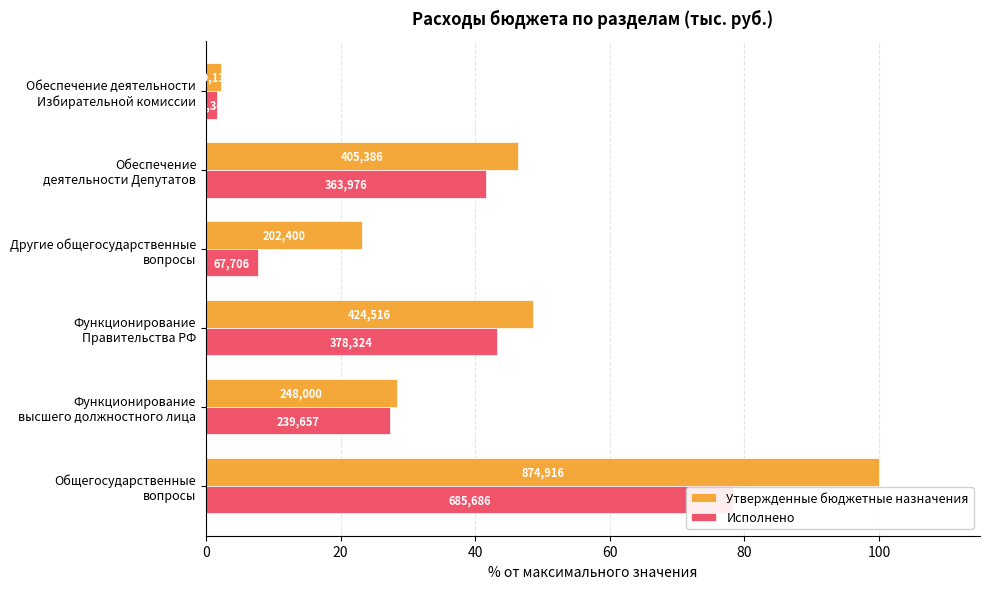

What is the difference between the Утвержденные бюджетные назначения values at 0 and 20?

71.7